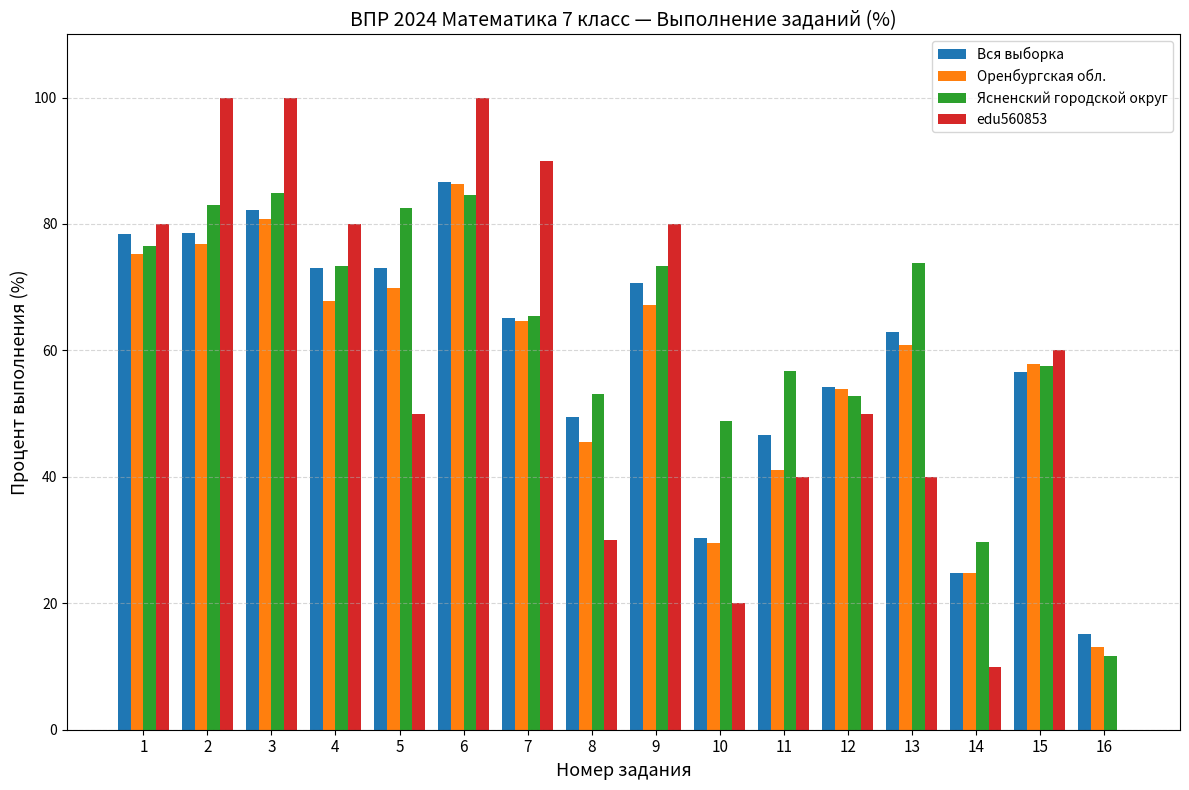

What is the average value of the Вся выборка series?

59.2